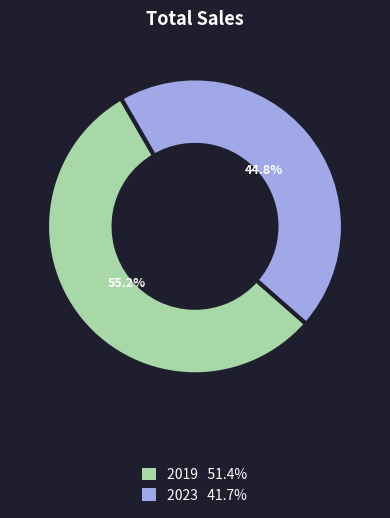

Which slice is the largest?

2019